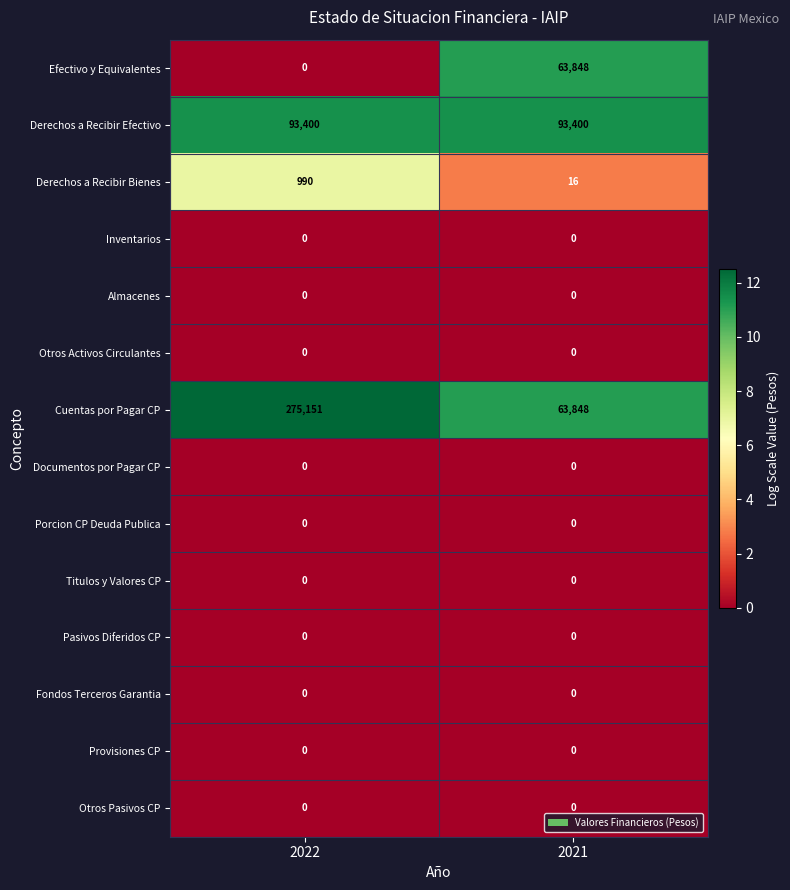

Count the number of data series in this chart.

14